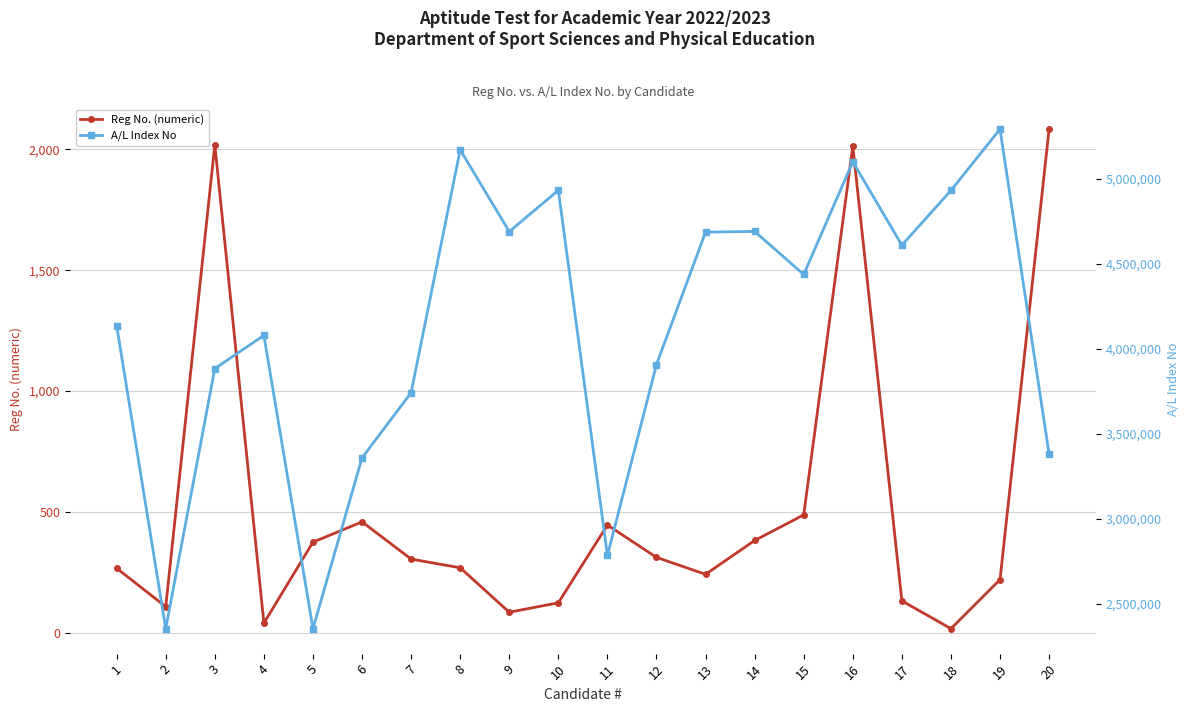

True or false: A/L Index No has a value of 4931718 at 18.

True